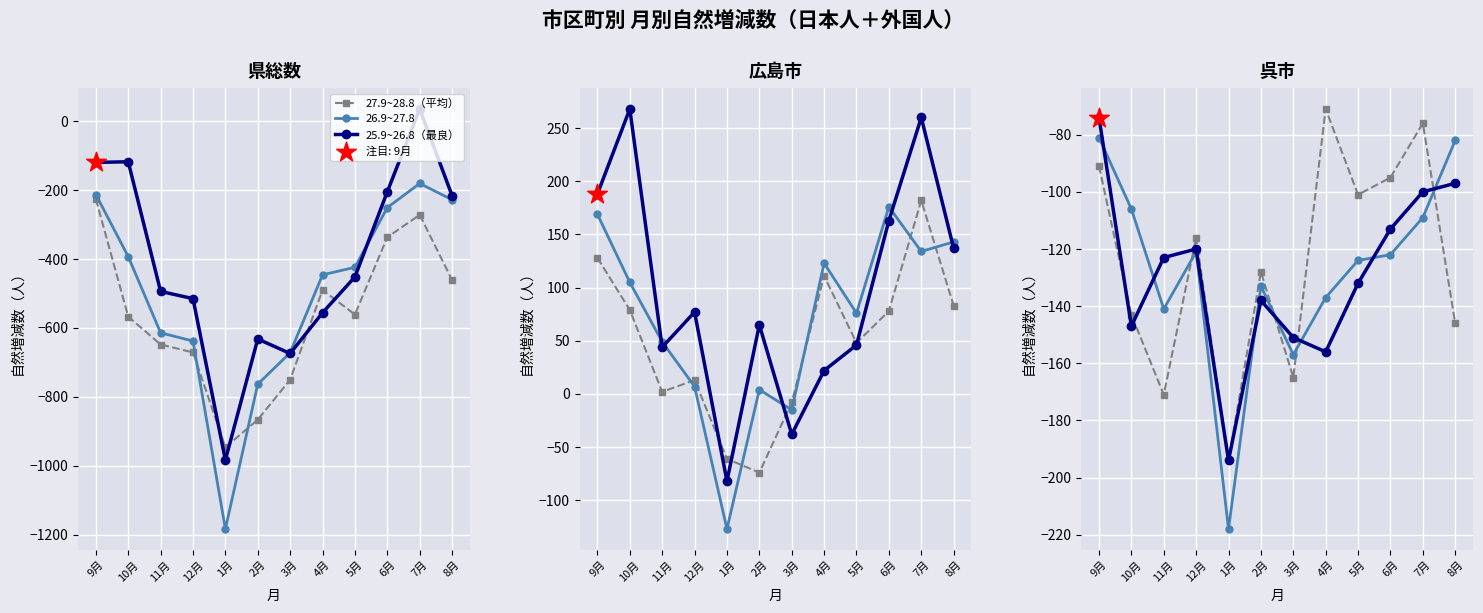

Which series reaches the minimum Y coordinate?

26.9~27.8